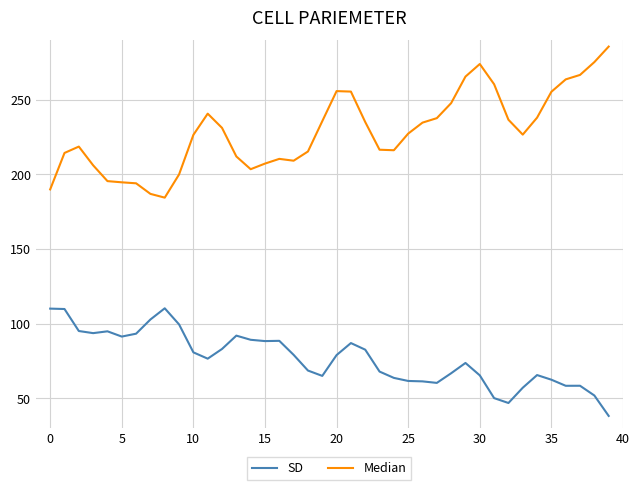

Which series has the largest range (max minus min)?

Median